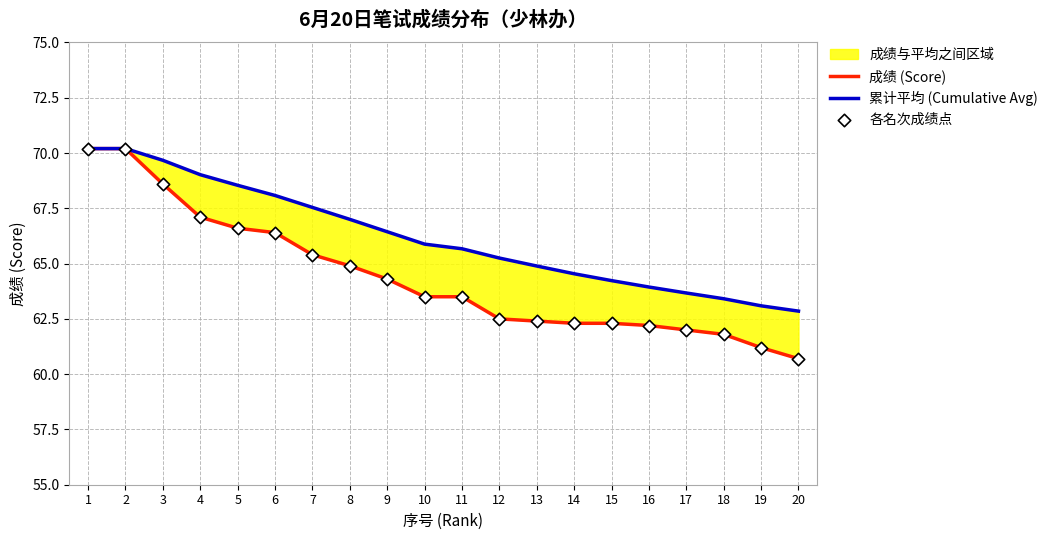

What are all the series names shown in the legend?

成绩 (Score), 累计平均 (Cumulative Avg), 各名次成绩点